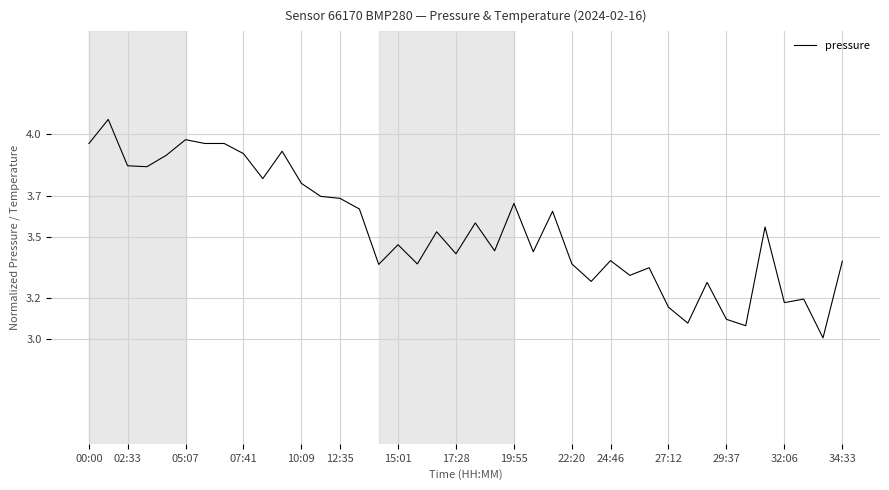

What is the difference between the maximum and minimum values?

1.1